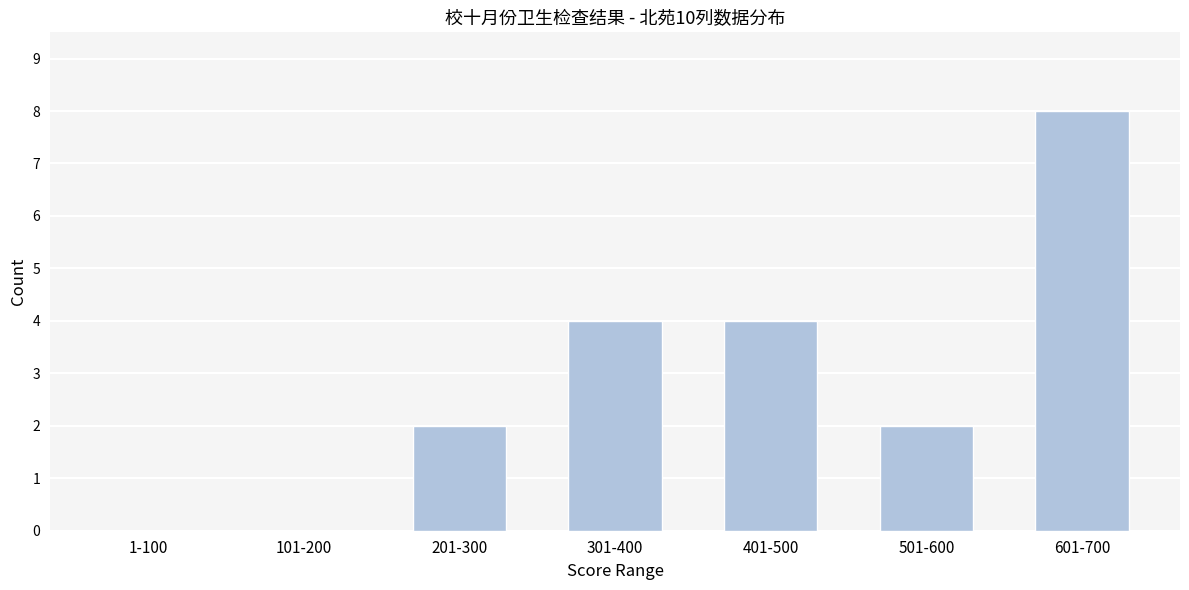

Reading left to right, what are all the values shown in this chart?

1-100=0	101-200=0	201-300=2	301-400=4	401-500=4	501-600=2	601-700=8